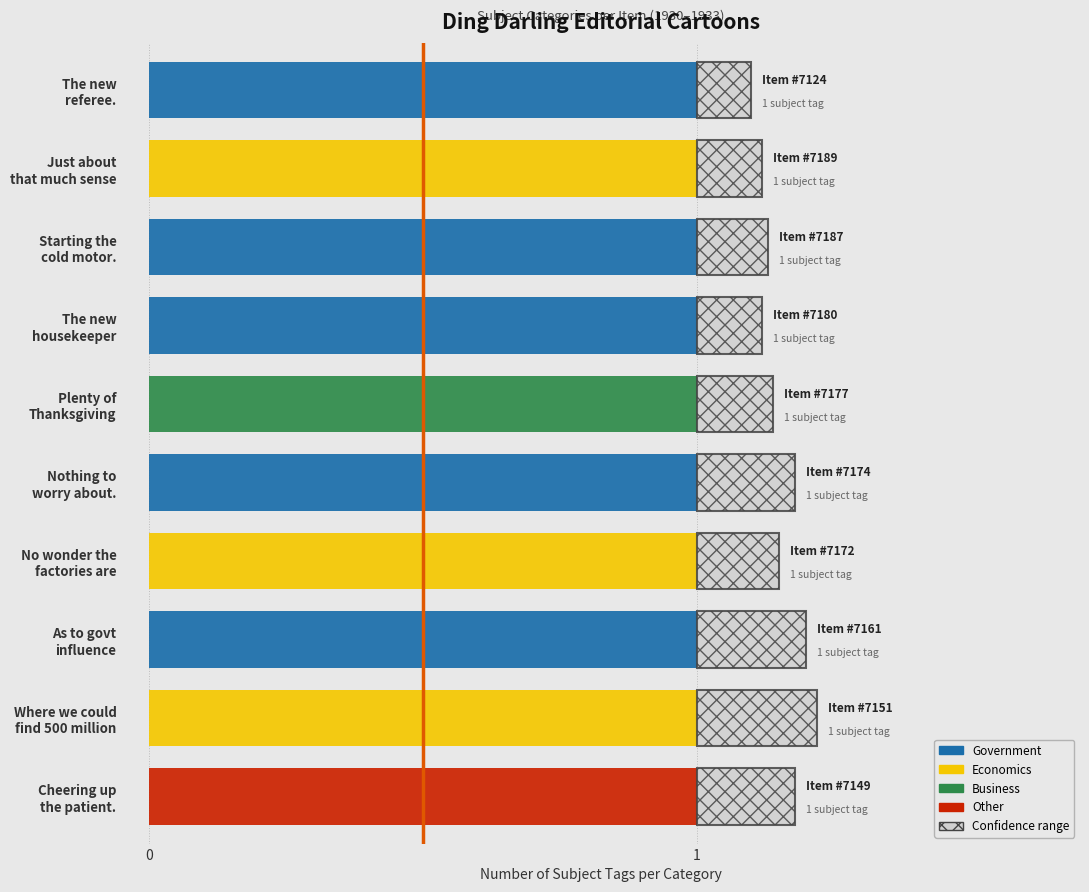

What is the sum of all Government values?

5